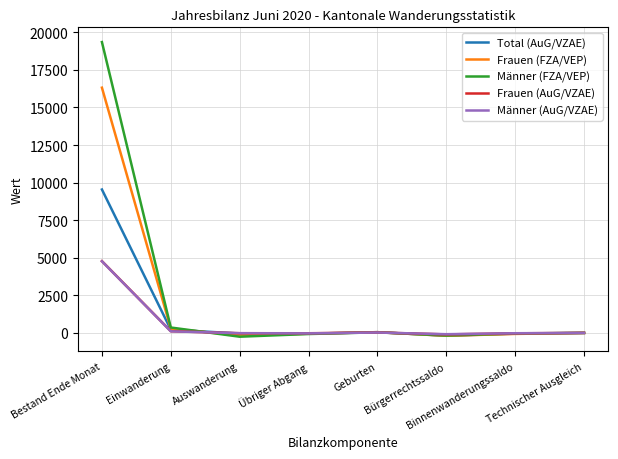

What is the maximum value for Frauen (FZA/VEP)?

16316